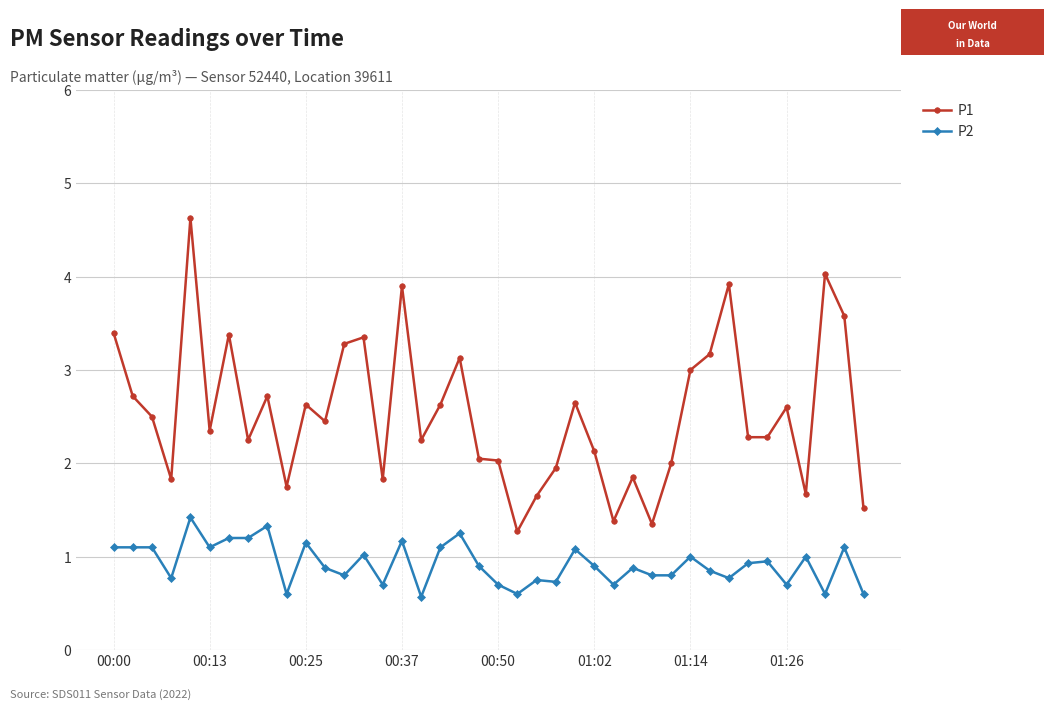

What is the maximum value shown in the chart?

4.6